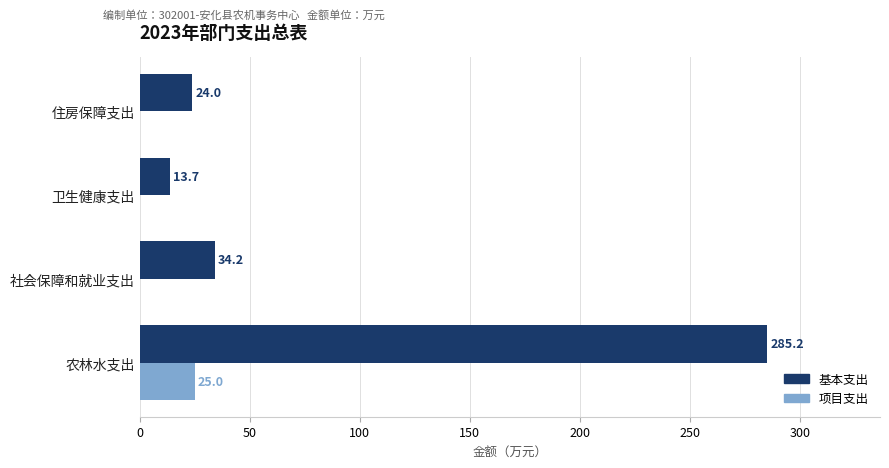

True or false: 基本支出 has a value of 19.4 at 社会保障和就业支出.

False